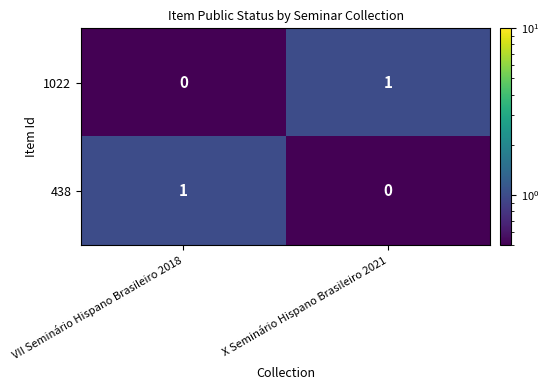

At X Seminário Hispano Brasileiro 2021, list the series in order from largest to smallest.

1022, 438